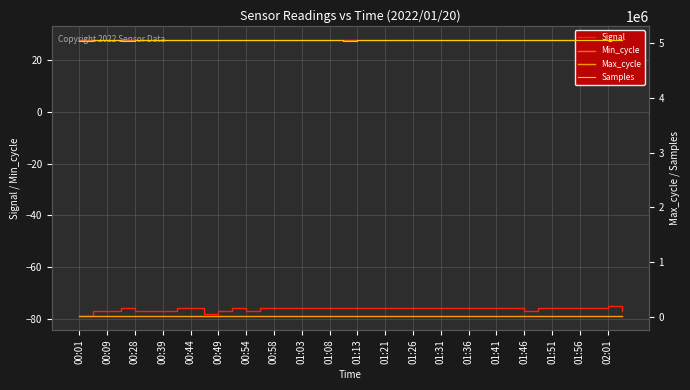

Is it true that Signal equals -76 at 01:41?

True